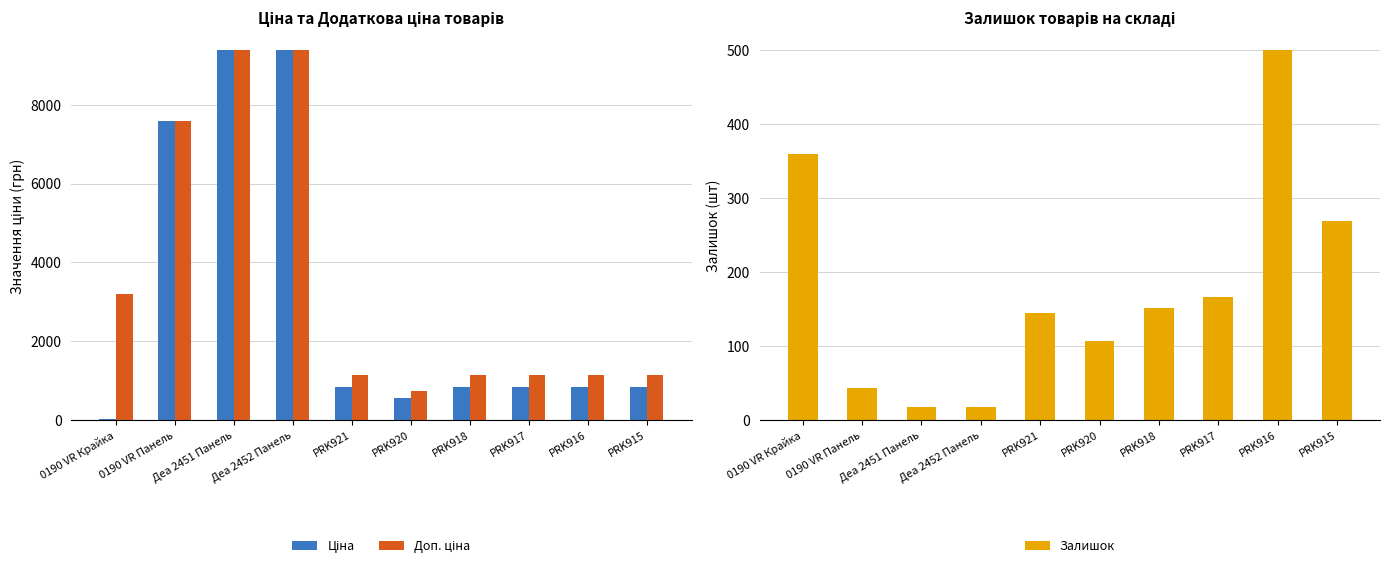

The Залишок series shows 167.0 at PRK917. True or false?

True